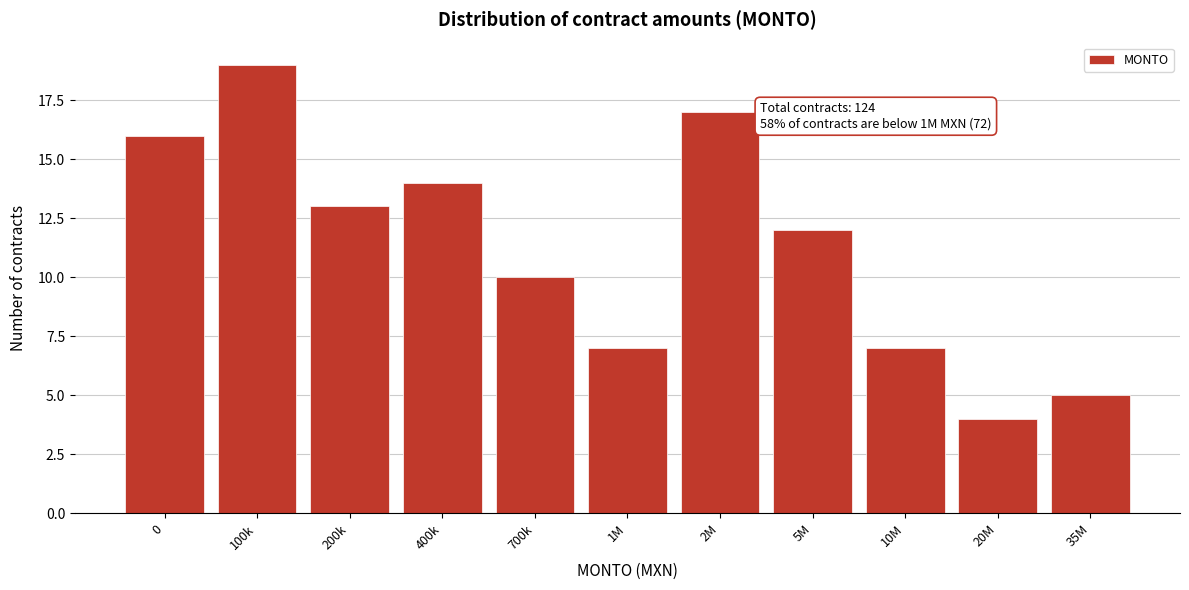

Reading left to right, list all the values displayed in this chart.

16	19	13	14	10	7	17	12	7	4	5